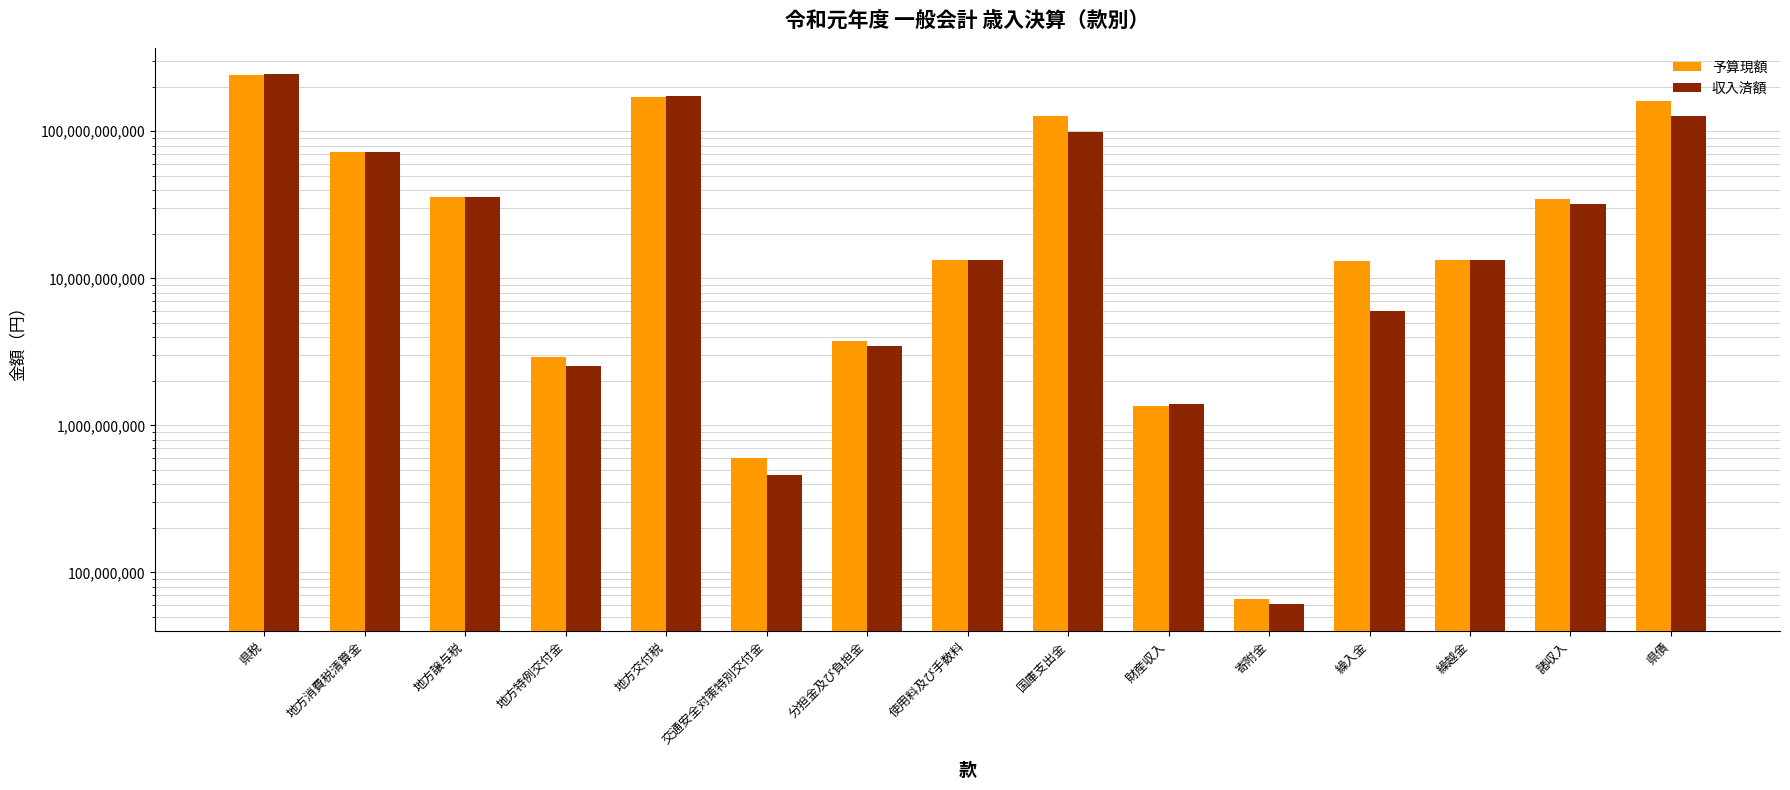

The value of 予算現額 at 国庫支出金 is 176949377520. True or false?

False